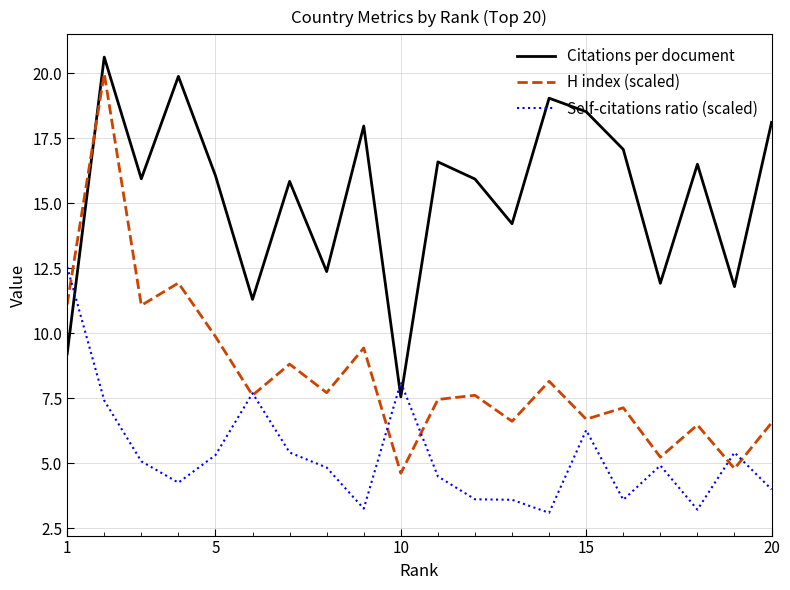

What is the minimum value for Citations per document?

7.6